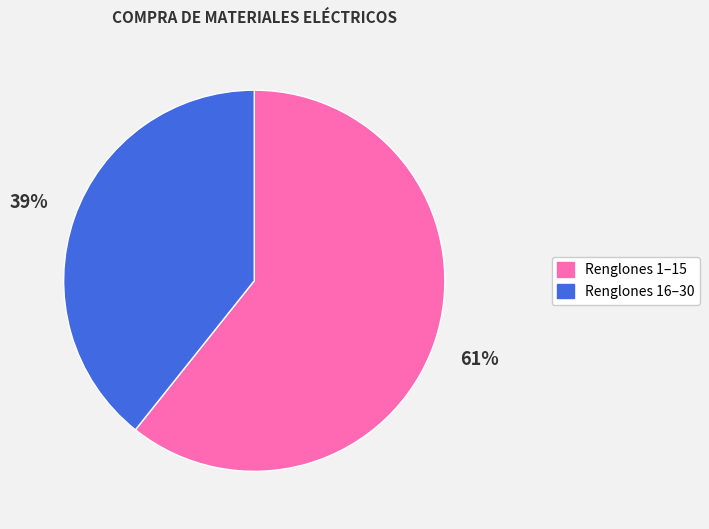

Does any single category account for the majority?

Yes